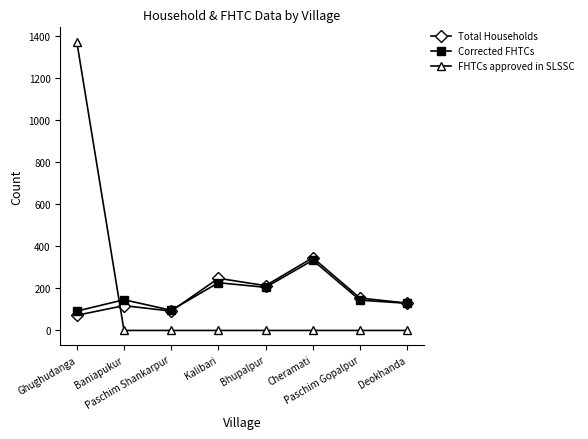

How many interior local valleys does the Total Households series have?

2